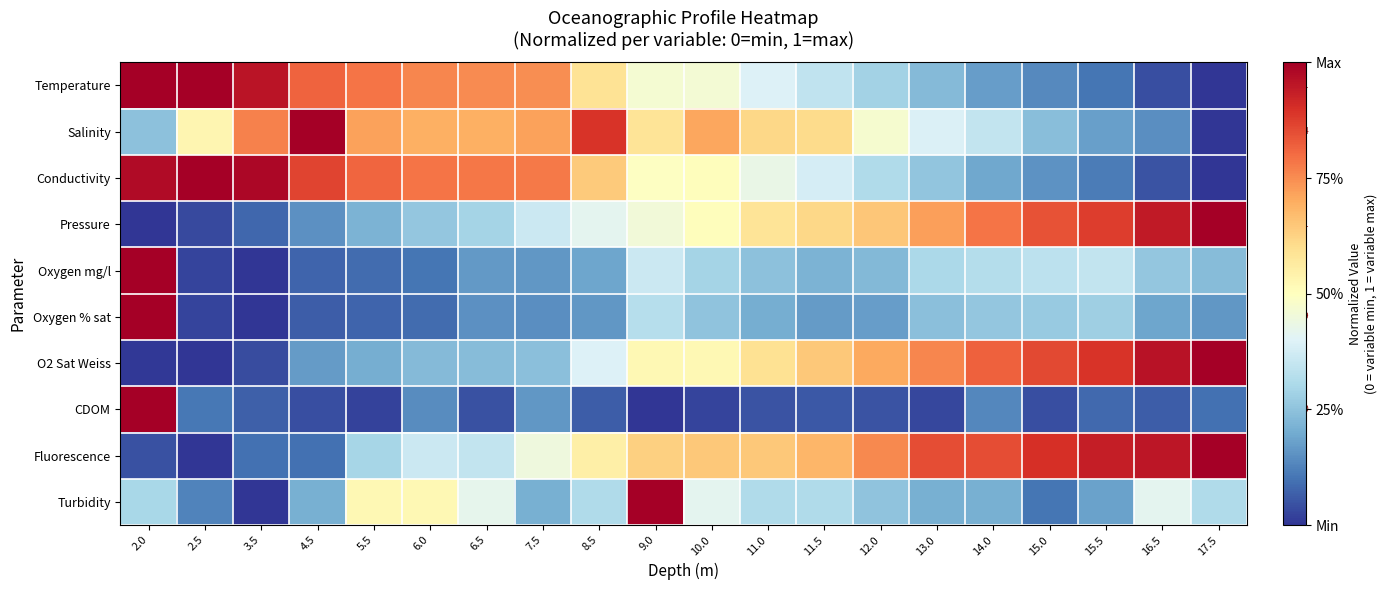

True or false: Oxygen % sat has a value of 0.5 at 3.5.

False